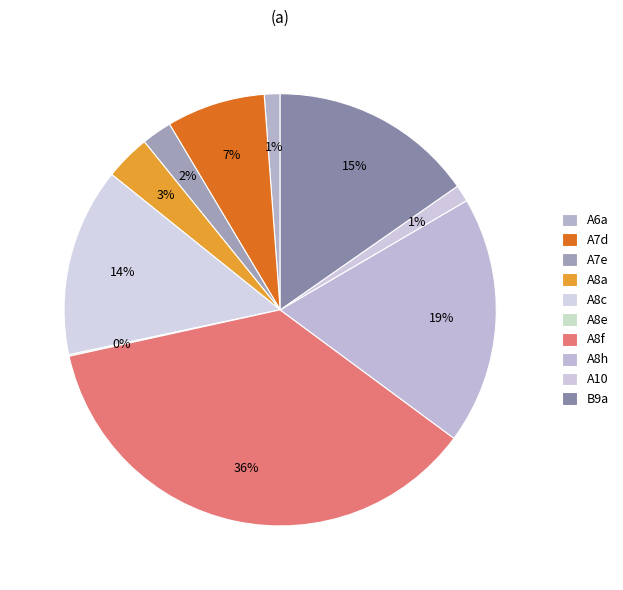

To the nearest percent, what is the difference between the largest and smallest slice percentages?

36%